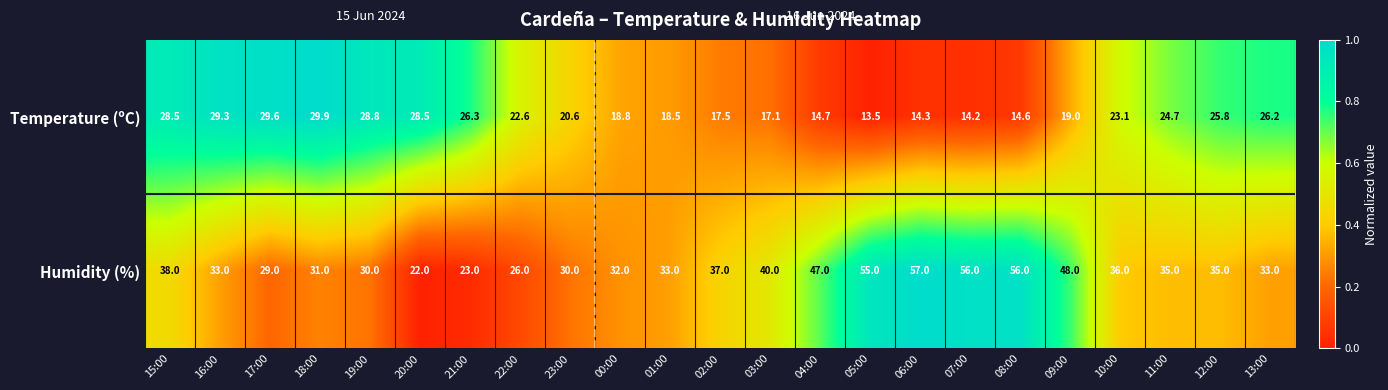

Rank the series by their average value, from lowest to highest.

Temperature (ºC), Humidity (%)